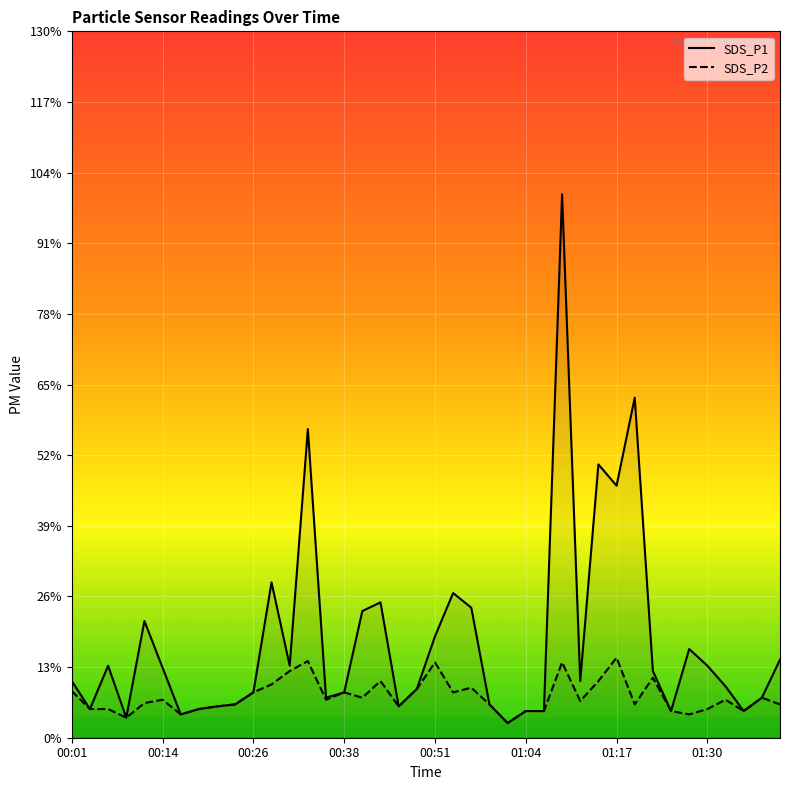

Is the value of SDS_P1 at 00:01 greater than the value of SDS_P2 at 01:17?

No